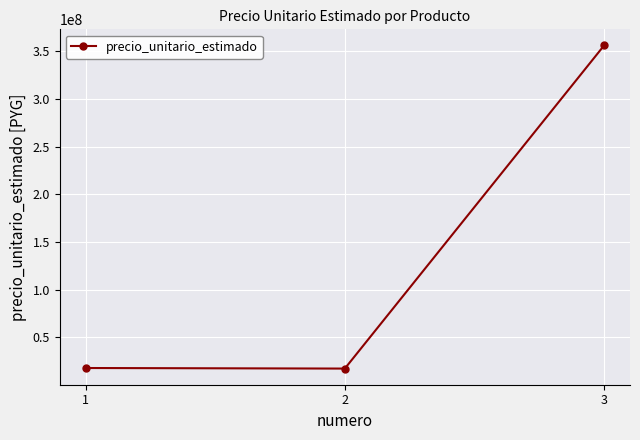

What is the minimum value shown in the chart?

17178277